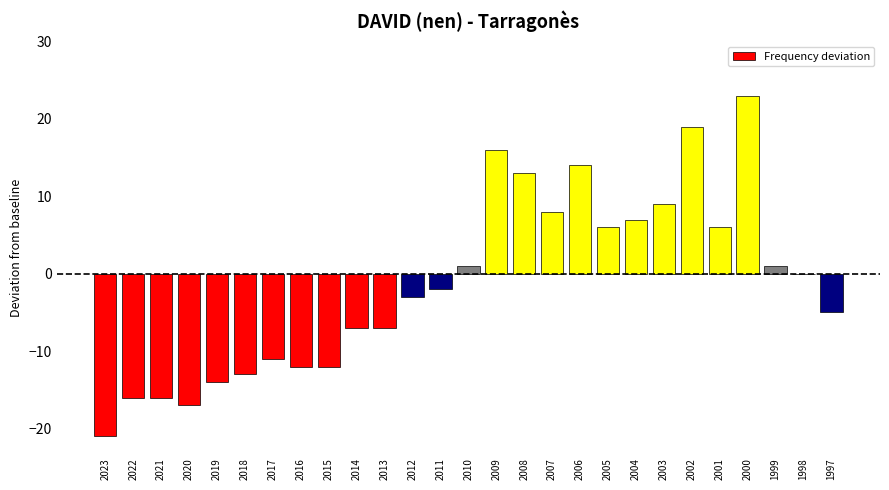

What is the sum of all values?

-33